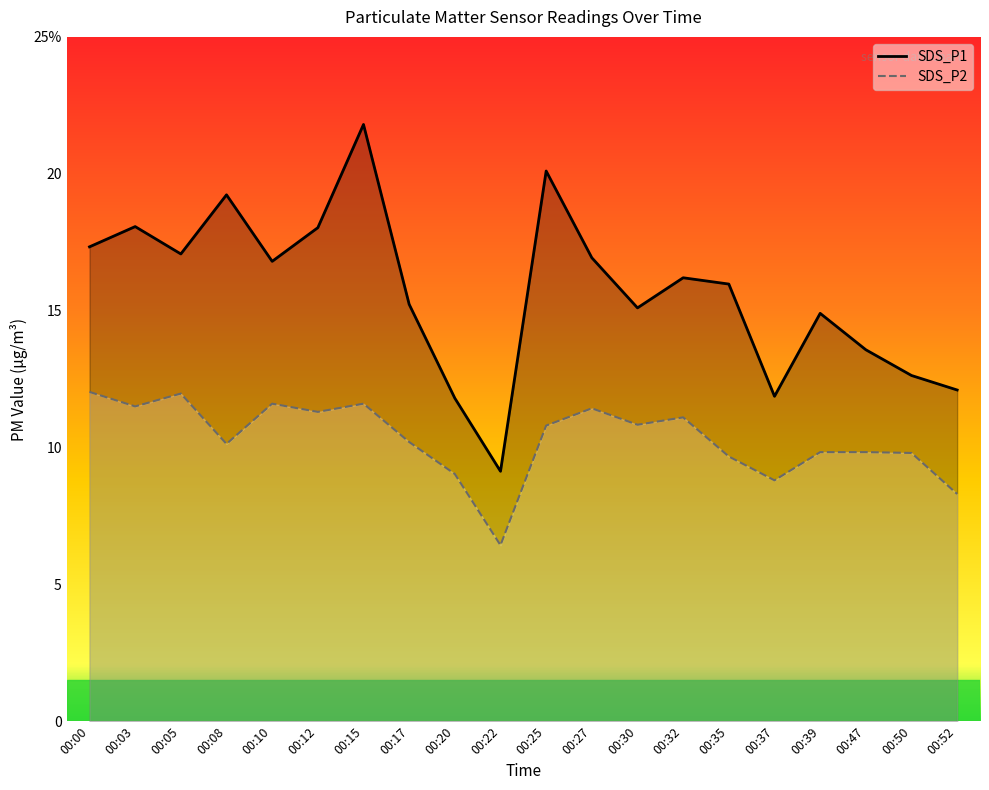

At how many categories does at least one series exceed 12?

17